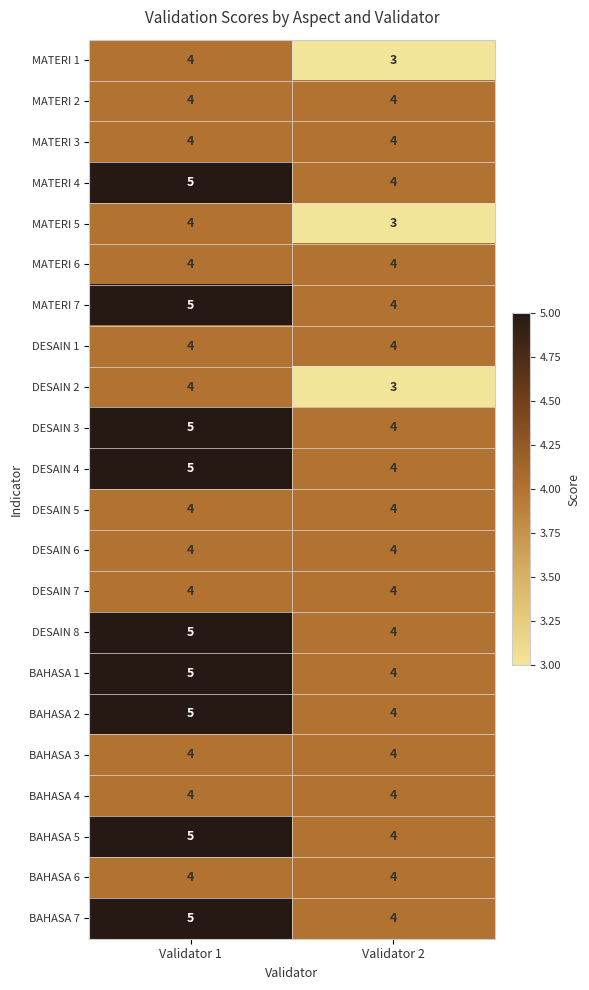

What is the greatest value displayed?

5